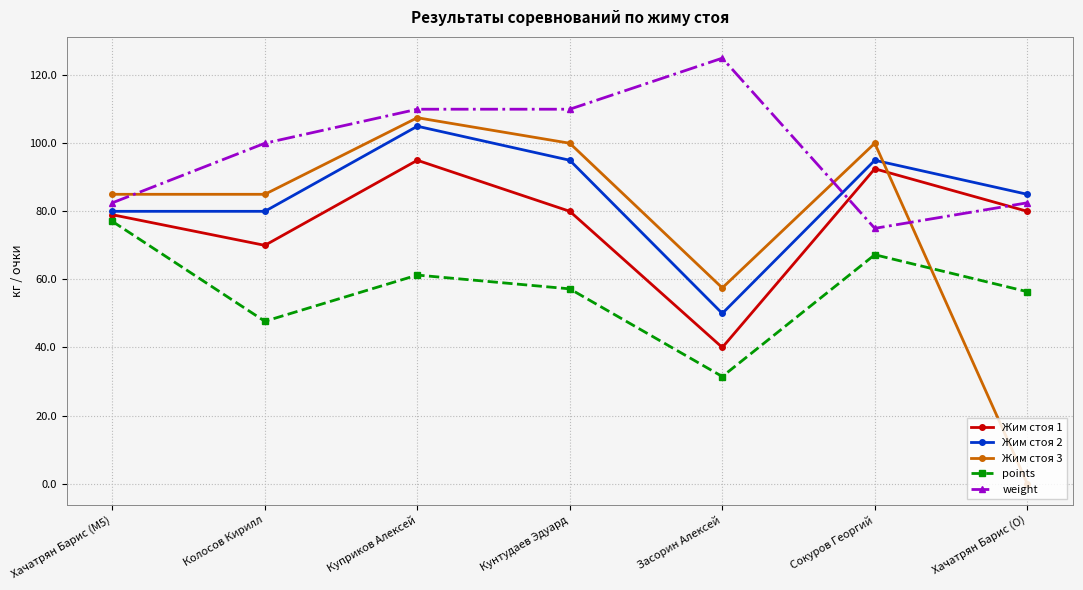

How many data points in Жим стоя 1 are less than 80?

3